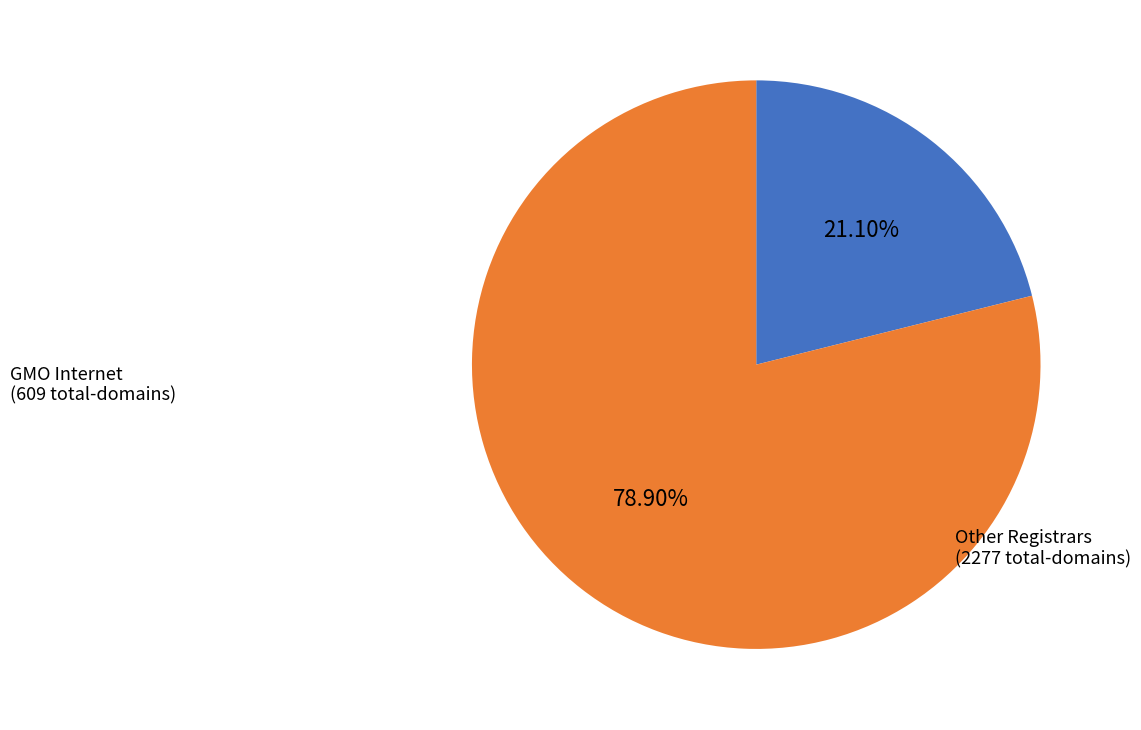

Does any single category account for the majority?

Yes